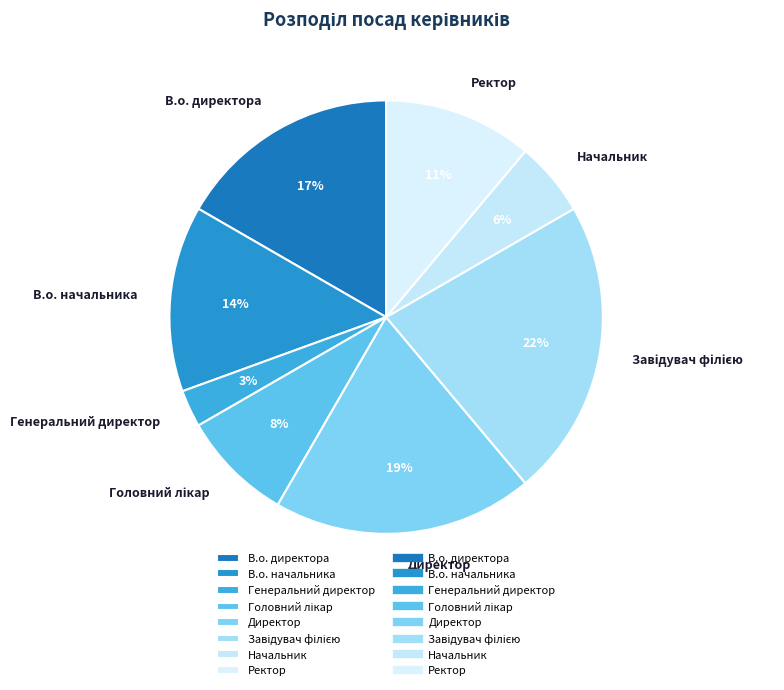

To the nearest percent, what is the combined percentage of В.о. начальника and В.о. директора?

31%